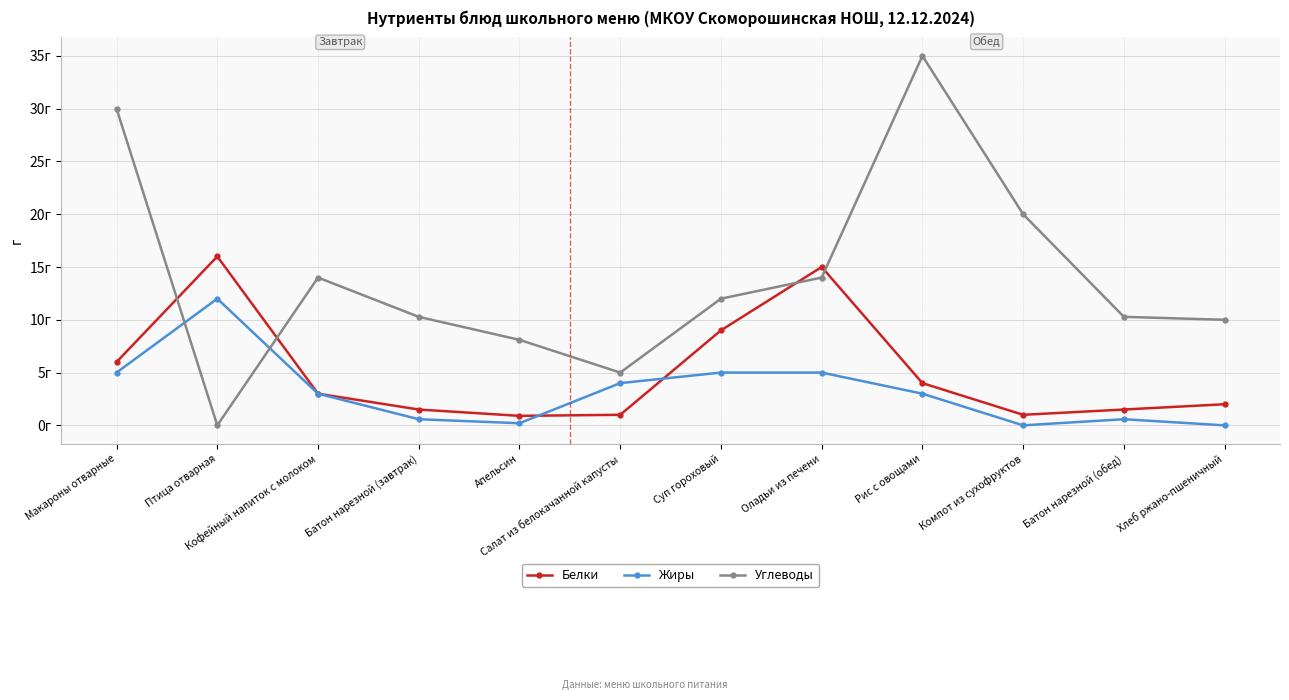

Reading right to left, list all the values displayed in this chart.

Белки: 2.0	1.5	1.0	4.0	15.0	9.0	1.0	0.9	1.5	3.0	16.0	6.0
Жиры: 0.0	0.6	0.0	3.0	5.0	5.0	4.0	0.2	0.6	3.0	12.0	5.0
Углеводы: 10.0	10.3	20.0	35.0	14.0	12.0	5.0	8.1	10.3	14.0	0.0	30.0